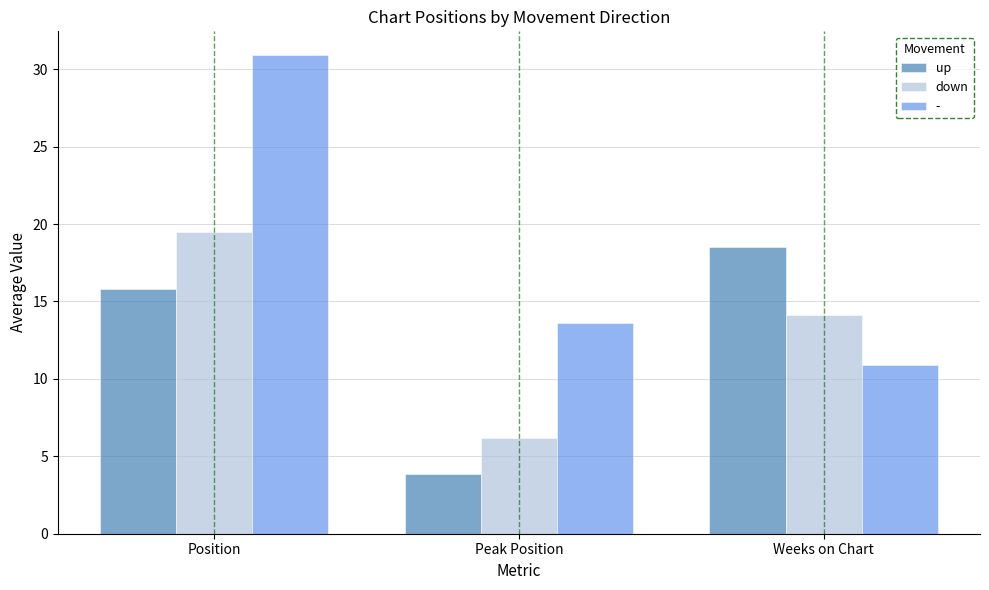

Which category has the highest value across all series?

Position